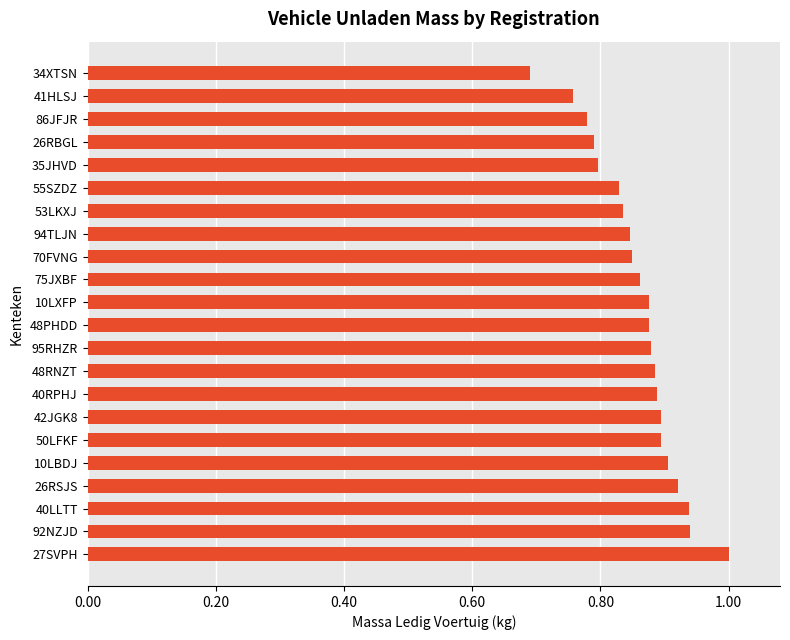

What is the minimum value shown in the chart?

0.7